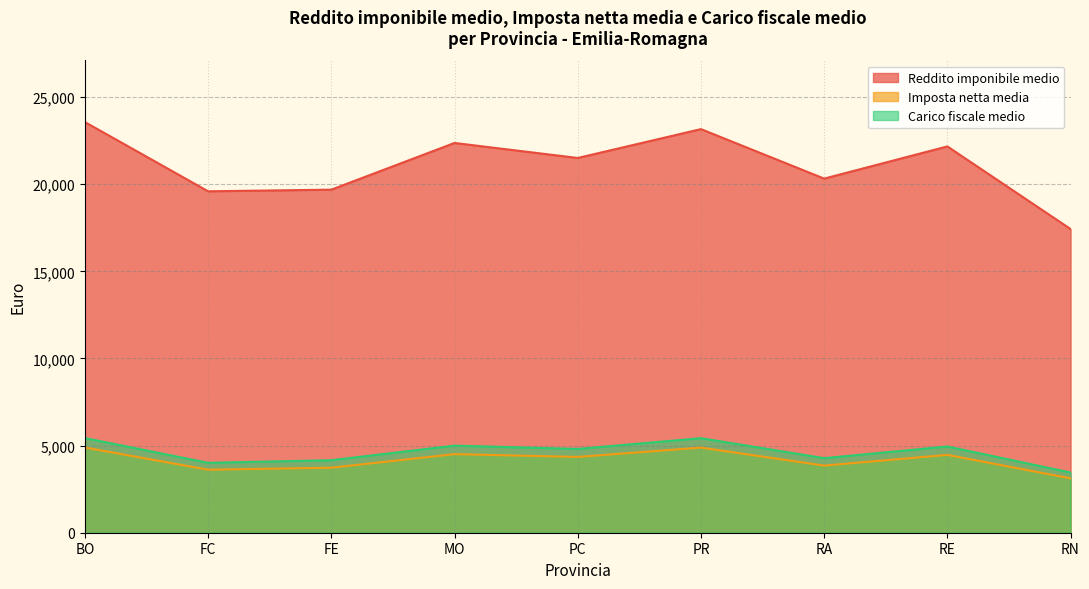

At which category does Imposta netta media reach its first local peak?

MO